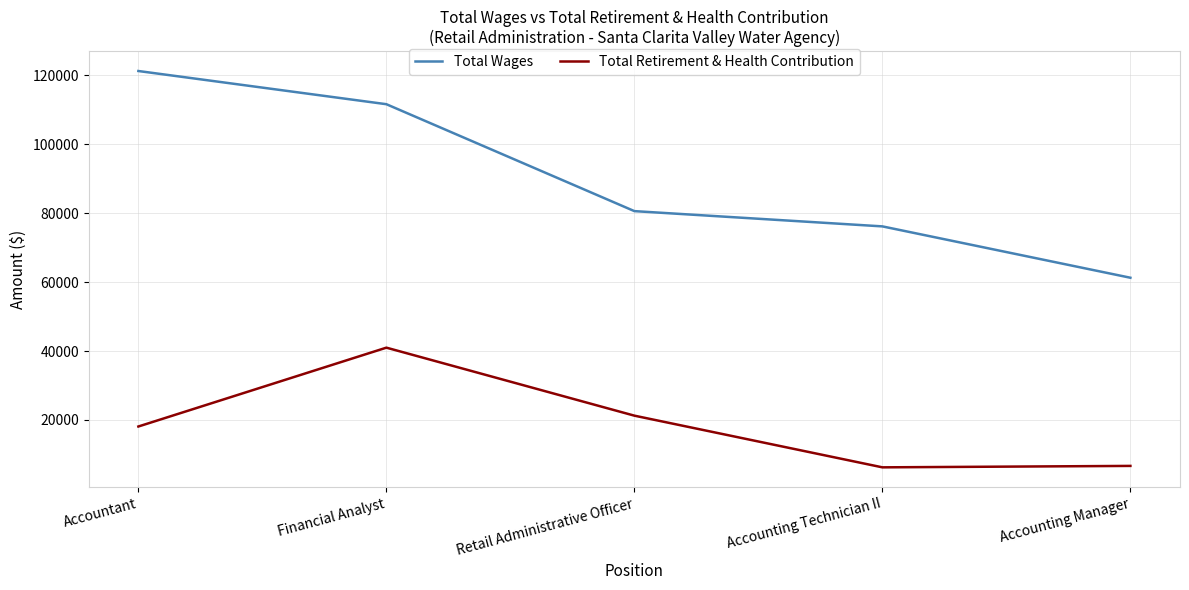

At which label is Total Retirement & Health Contribution closest to 23616?

Retail Administrative Officer